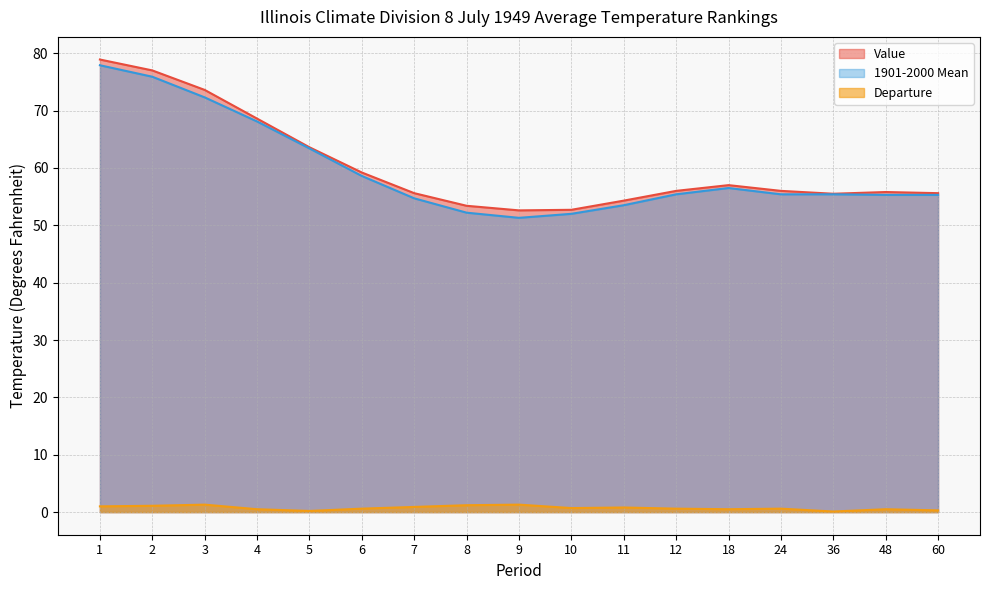

List the labels in order of Departure value, largest first.

3, 9, 8, 2, 1, 7, 11, 10, 6, 12, 24, 4, 18, 48, 60, 5, 36